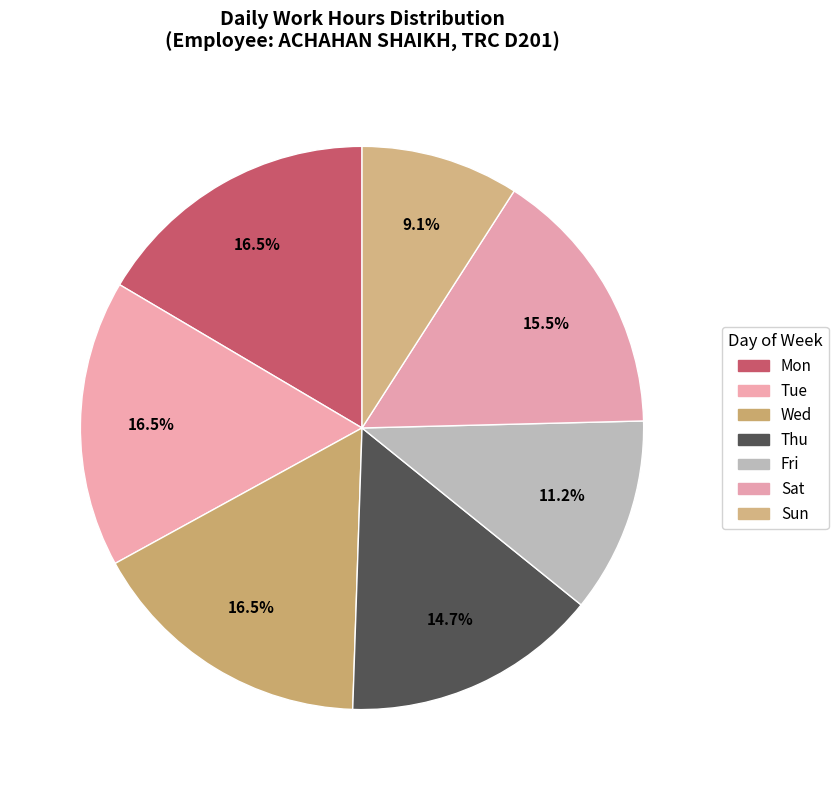

How many segments does this pie chart have?

7